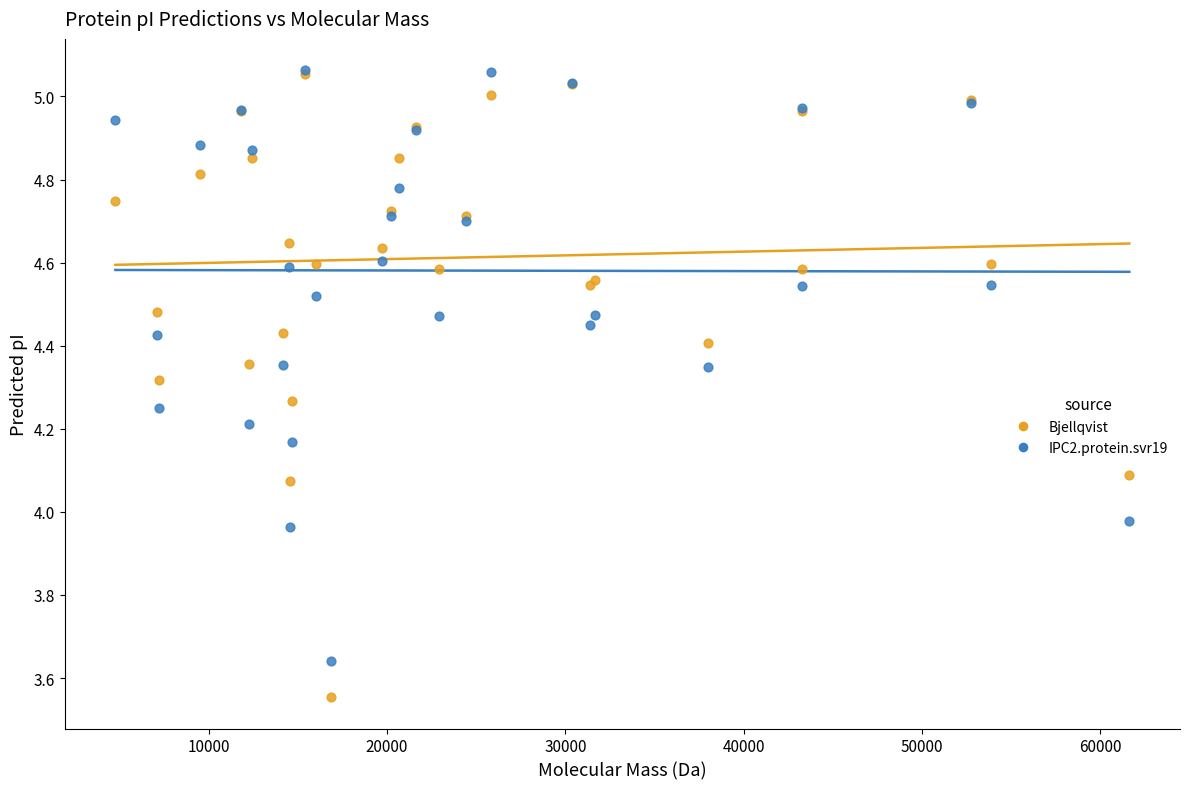

What are all the series names shown in the legend?

Bjellqvist, IPC2.protein.svr19